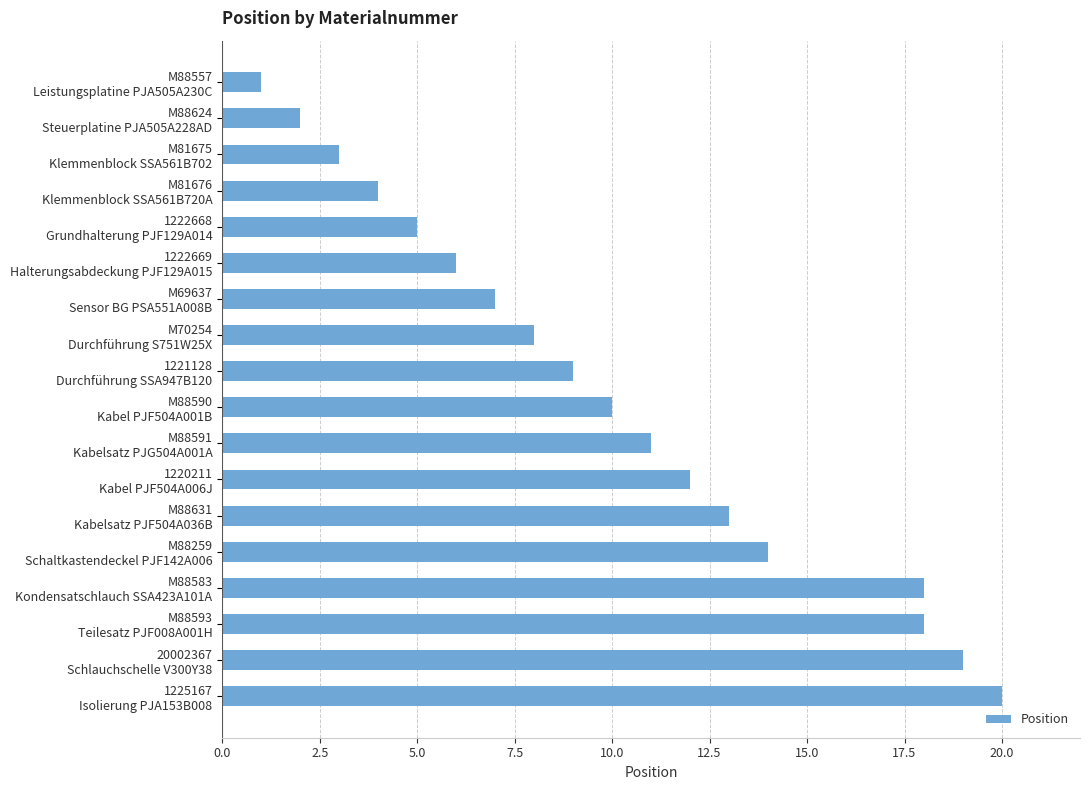

What is the average value?

10